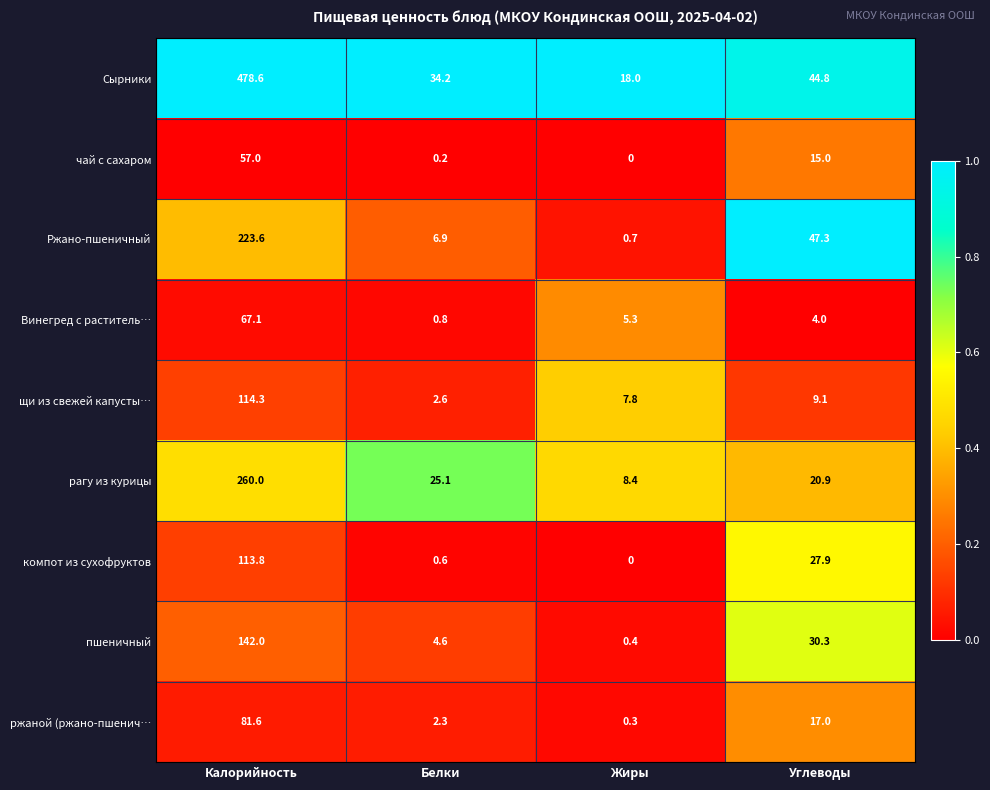

What is the difference between the highest and lowest values at Углеводы?

43.3